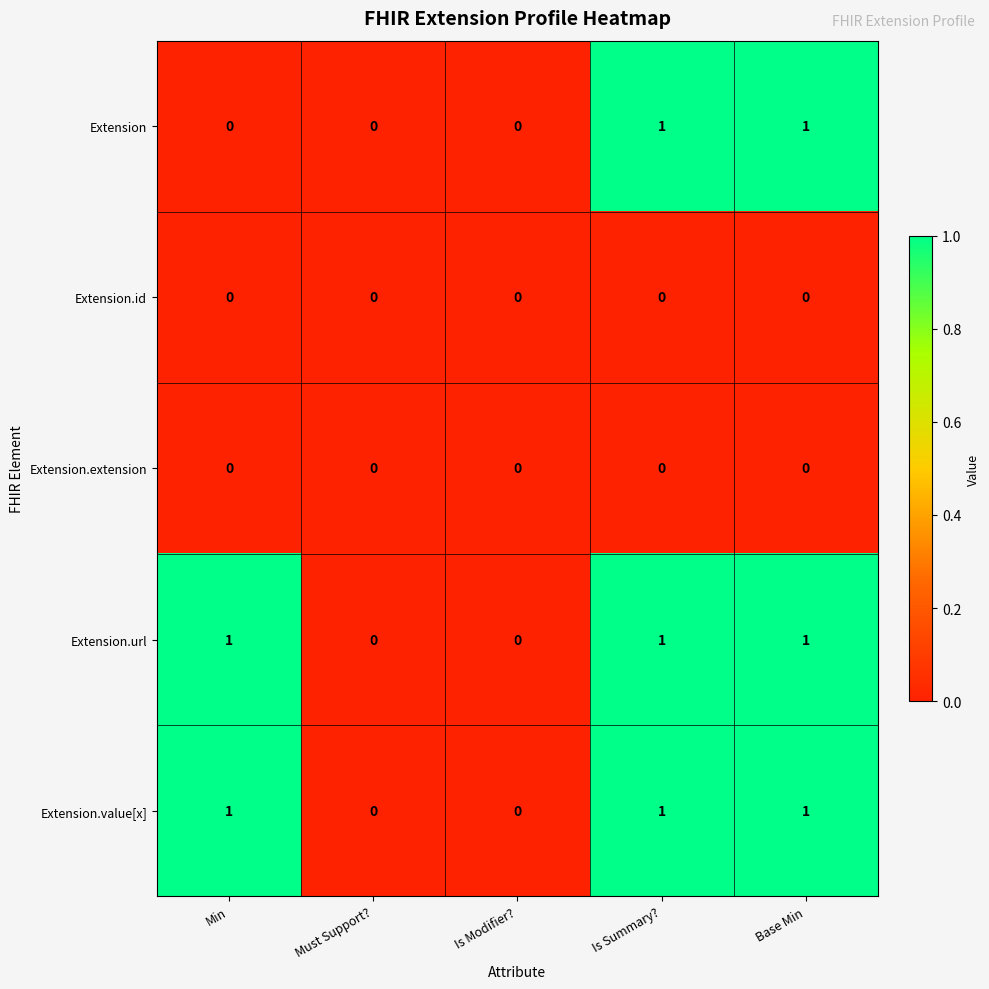

True or false: Extension.url has a value of 2 at Min.

False